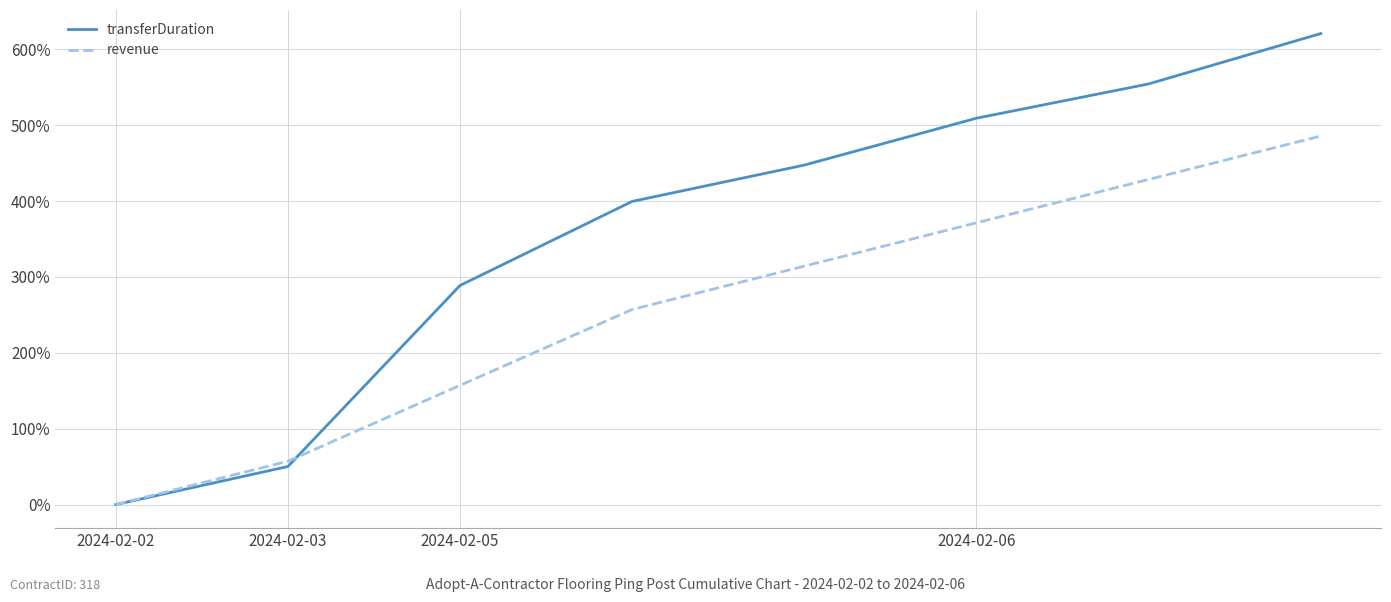

What is the highest value of the revenue series?

485.7